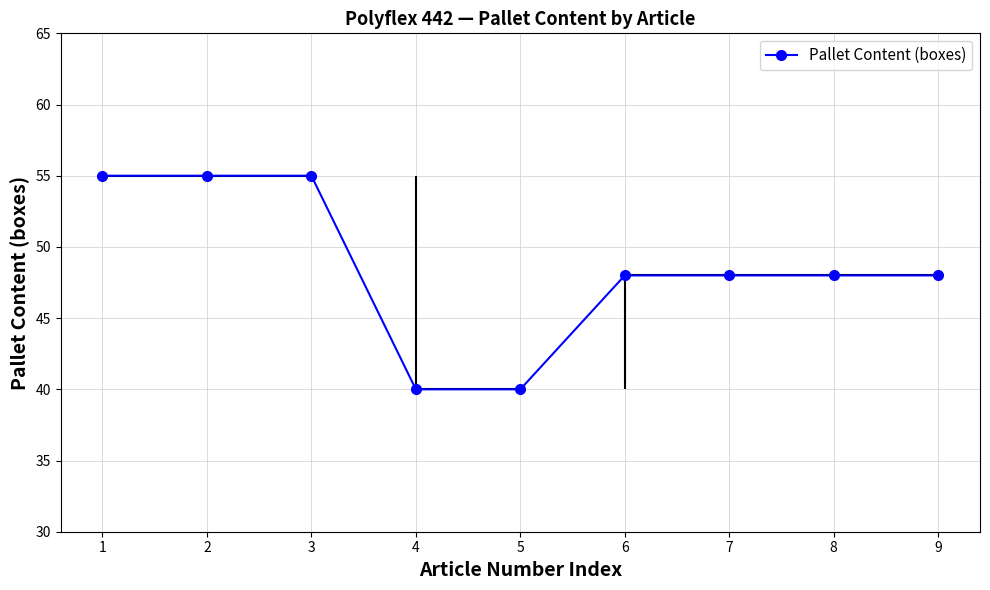

Reading right to left, what are all the values shown in this chart?

9=48	8=48	7=48	6=48	5=40	4=40	3=55	2=55	1=55